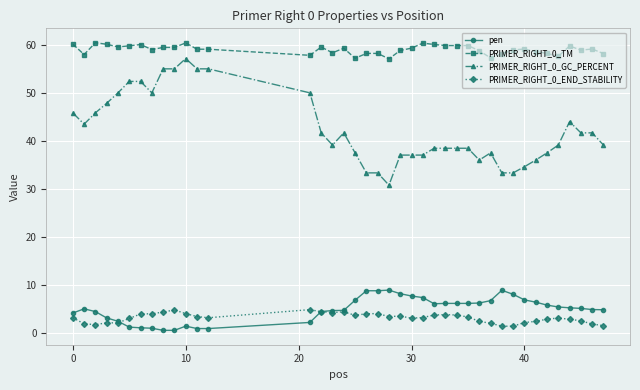

Does the chart display data point markers on the line(s)?

Yes